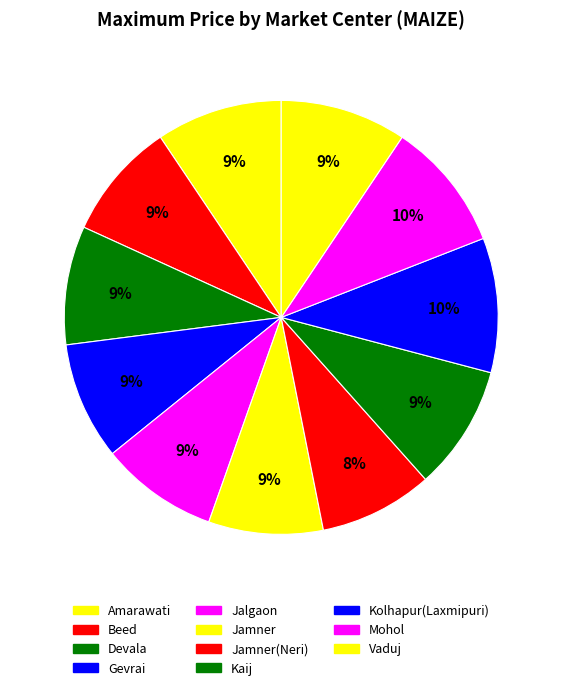

How many segments does this pie chart have?

11